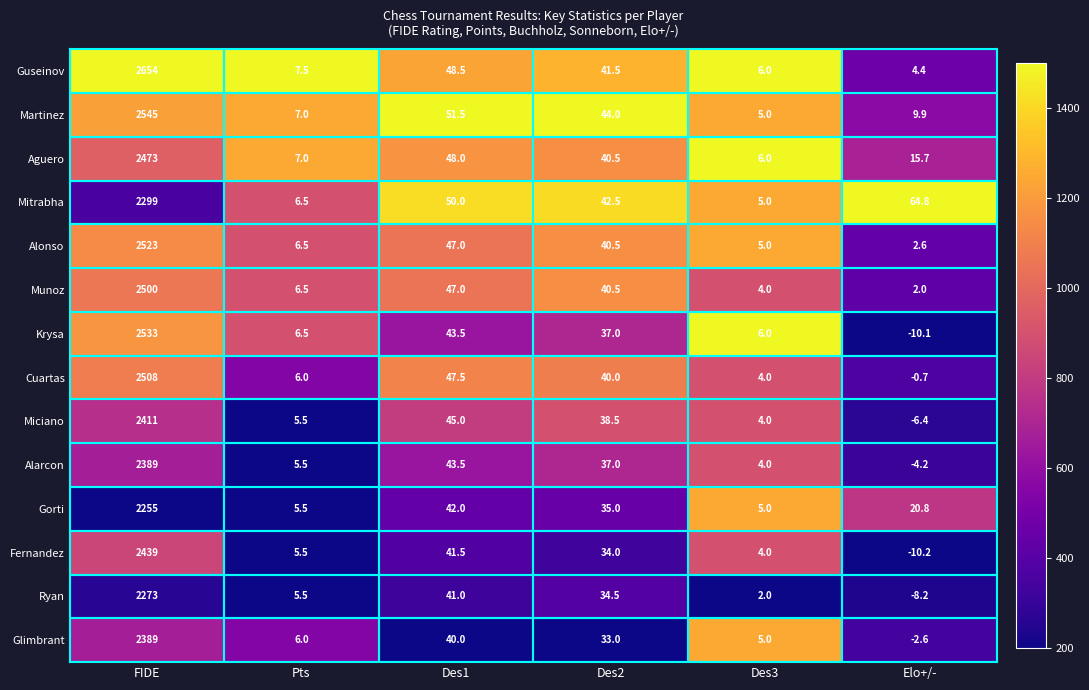

Where does the Munoz series first go above 40?

FIDE